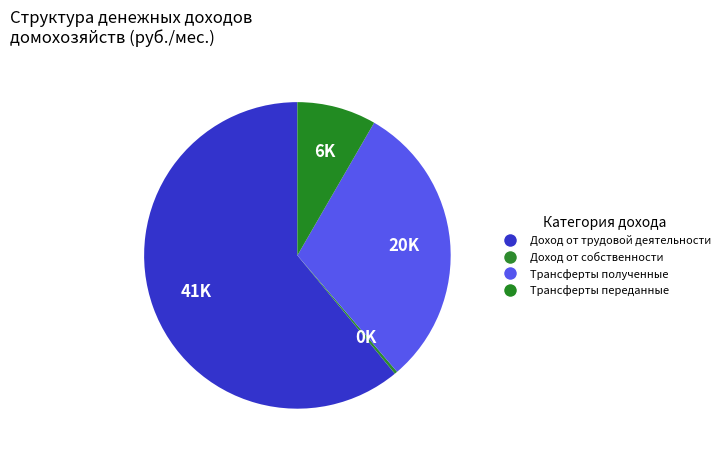

Is it true that Доход от трудовой деятельности is 61% of the pie?

True